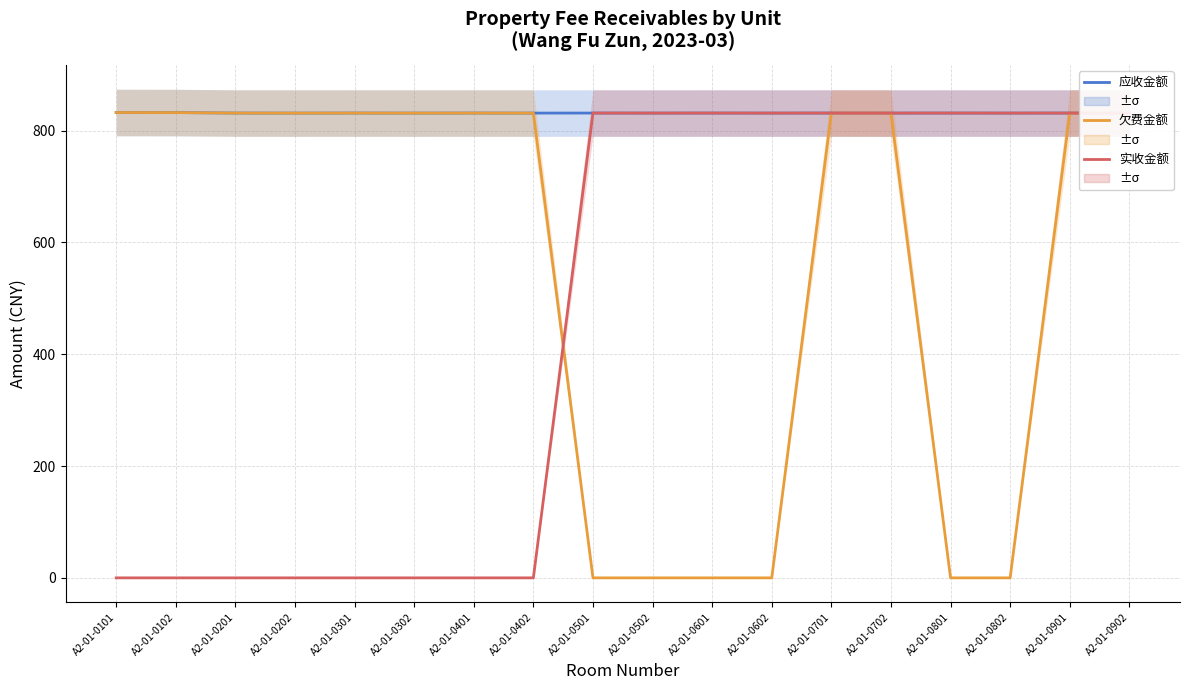

Where is the first local maximum for 欠费金额?

A2-01-0301